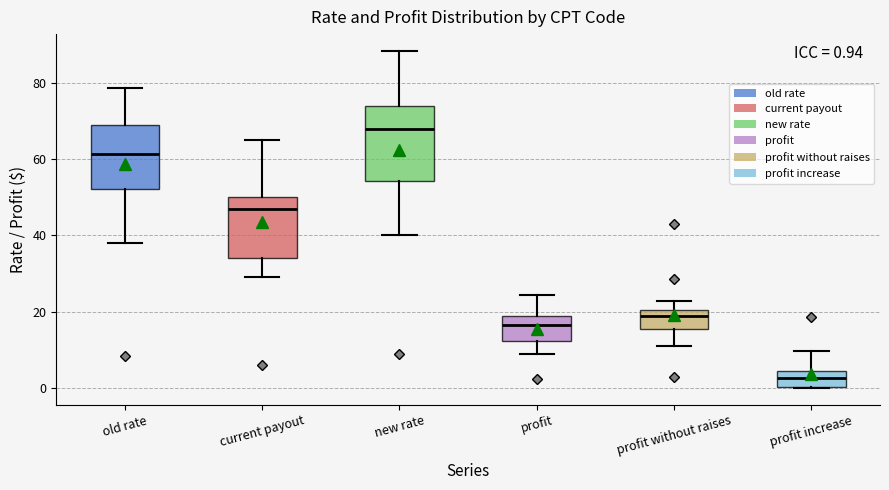

Which box has the highest median line?

new rate